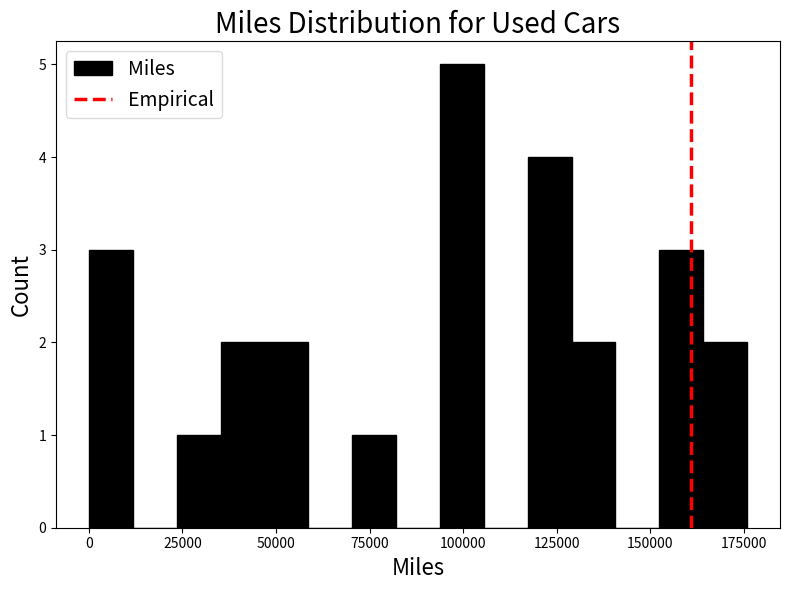

Read against the x-axis, roughly where is the centre of the tallest bar?

100000